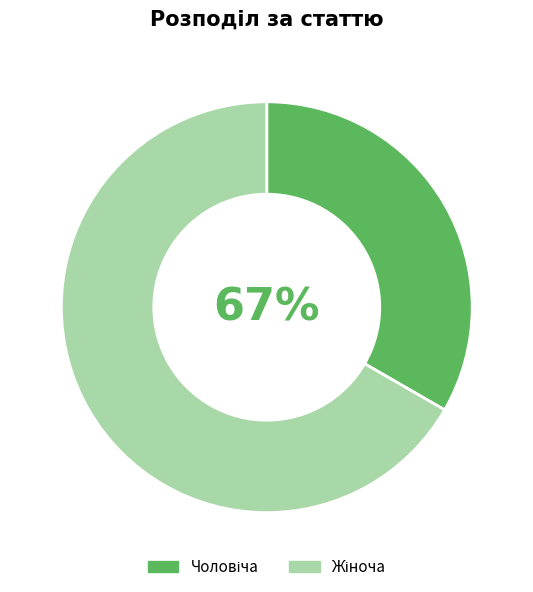

Does Чоловіча represent more than half of the total?

No